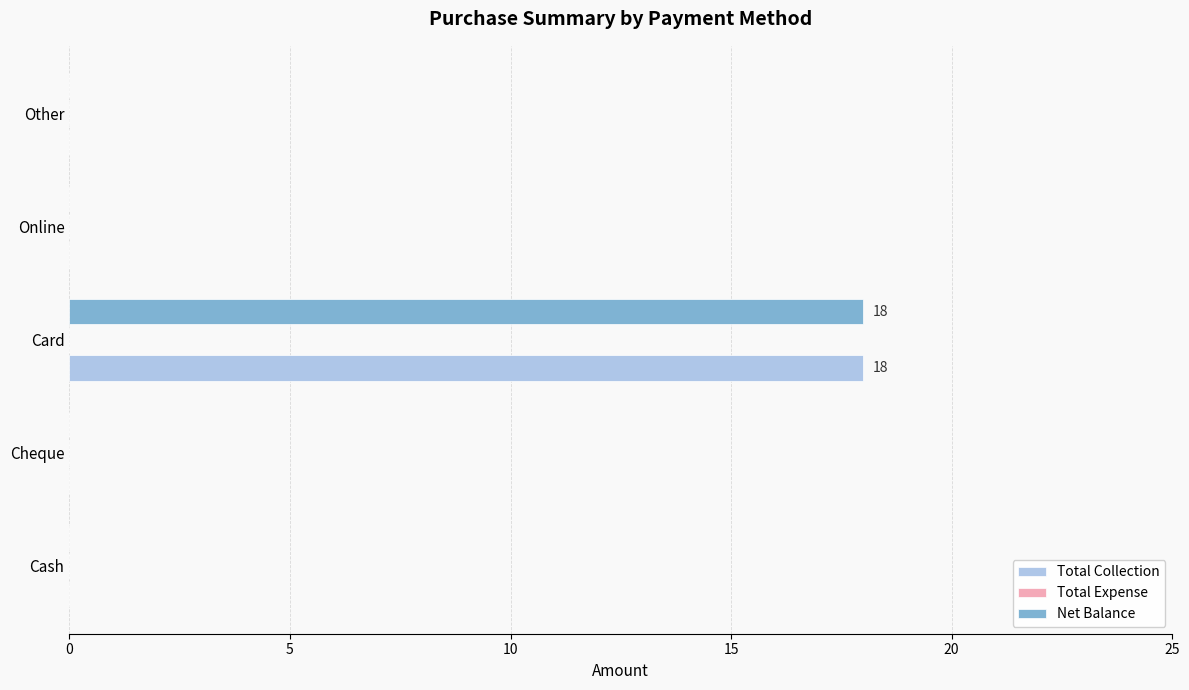

True or false: Net Balance has a value of 18 at Card.

True